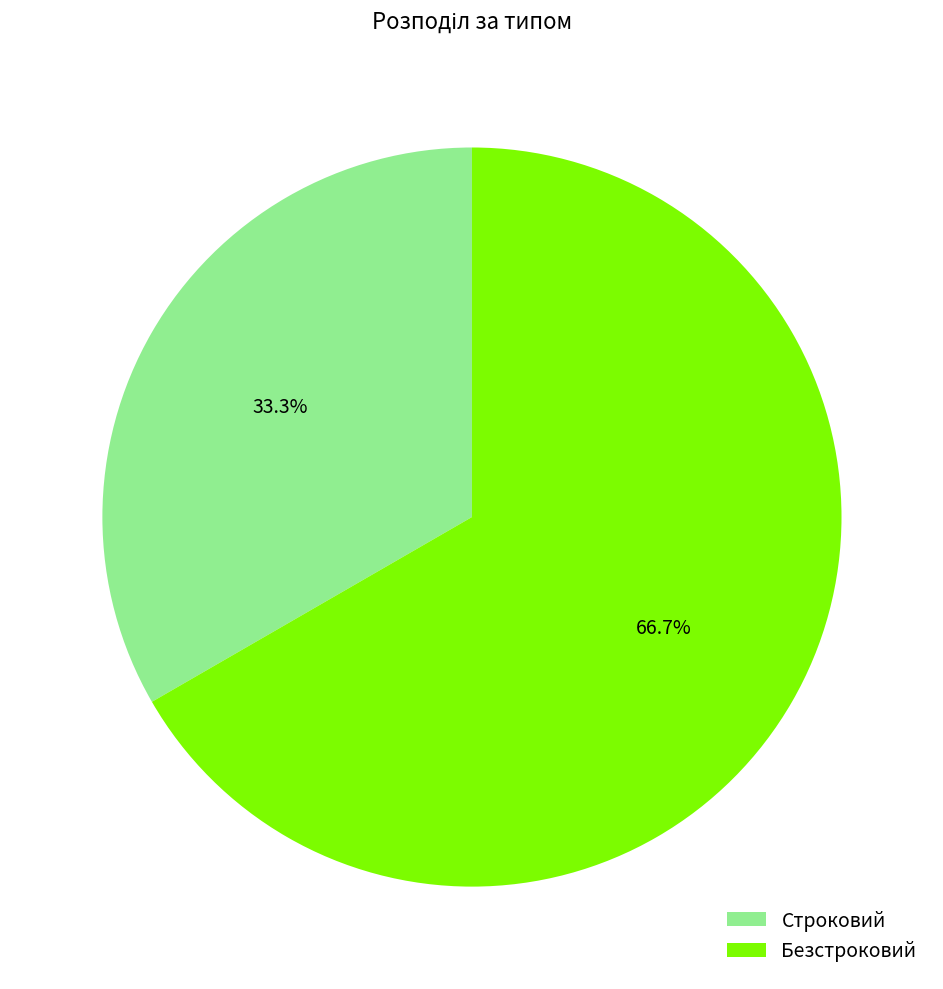

Which category has the smallest portion of the pie?

Строковий